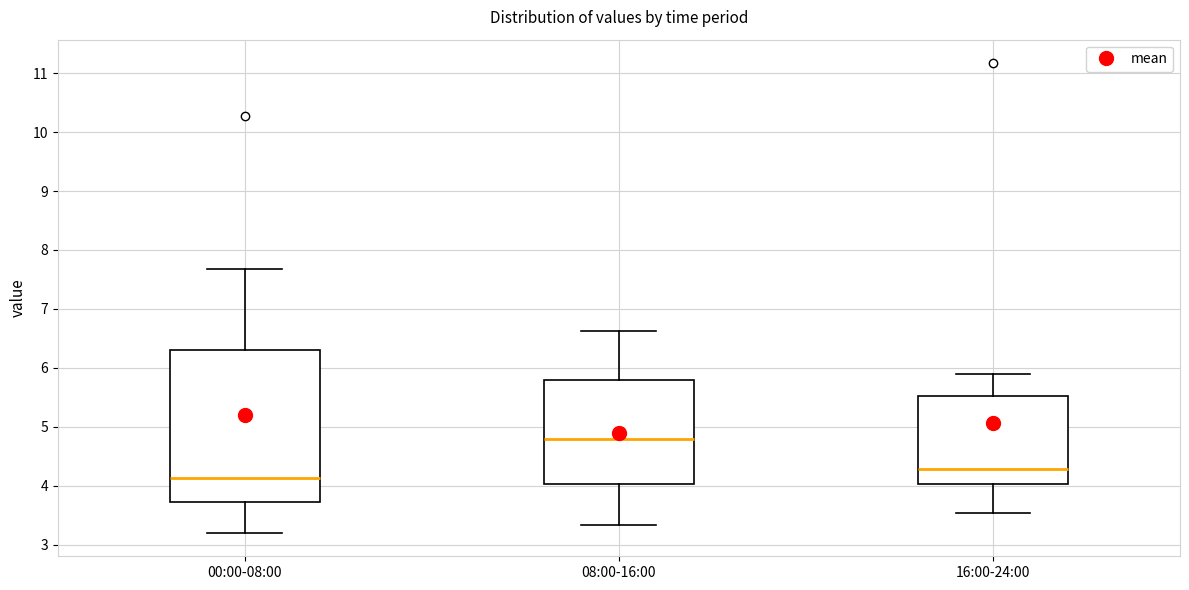

Comparing the boxes themselves (not the whiskers), which one is the tallest?

00:00-08:00